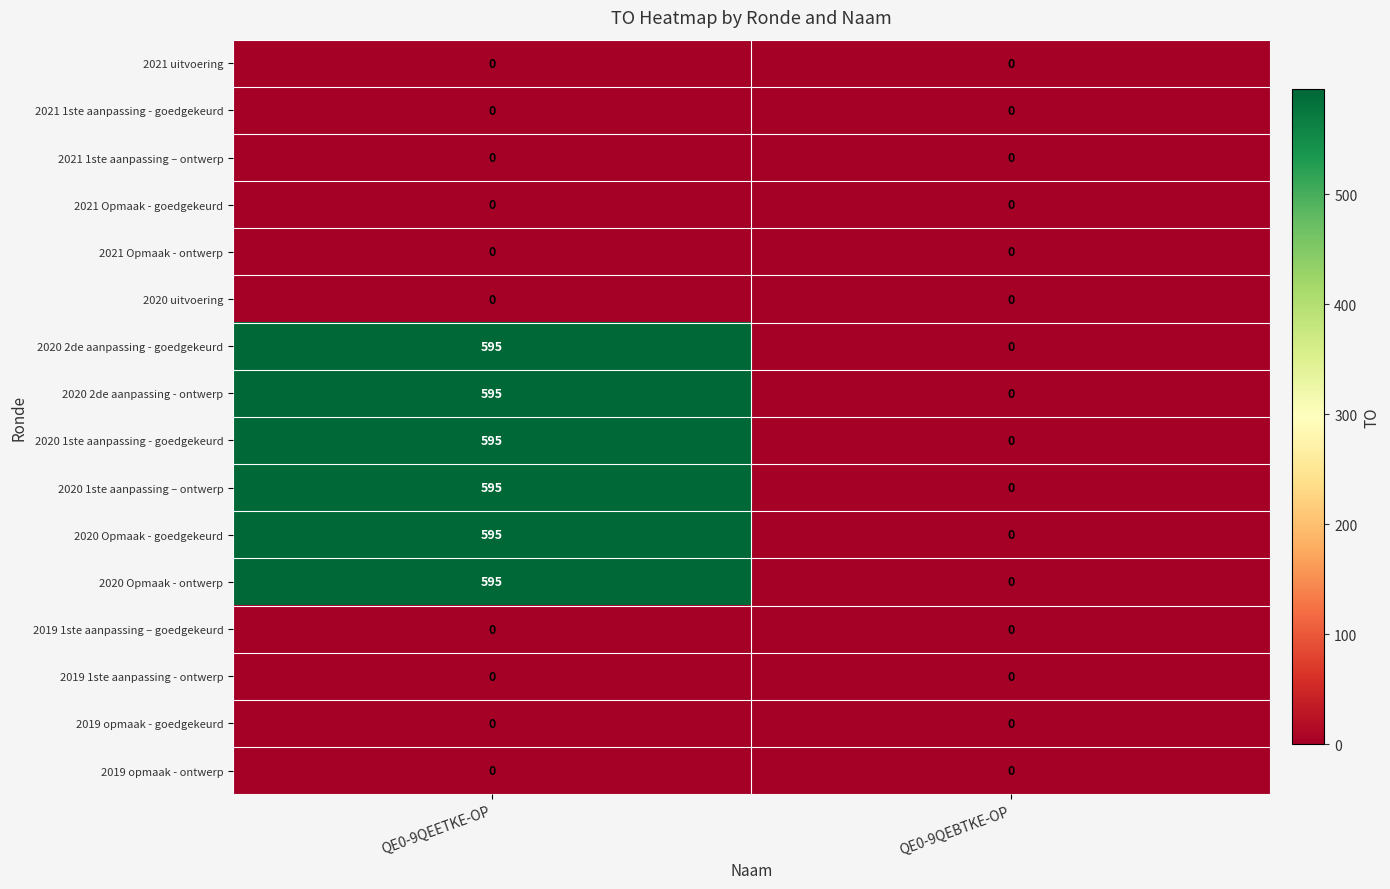

Is it true that 2019 opmaak - goedgekeurd equals 0 at QE0-9QEETKE-OP?

True